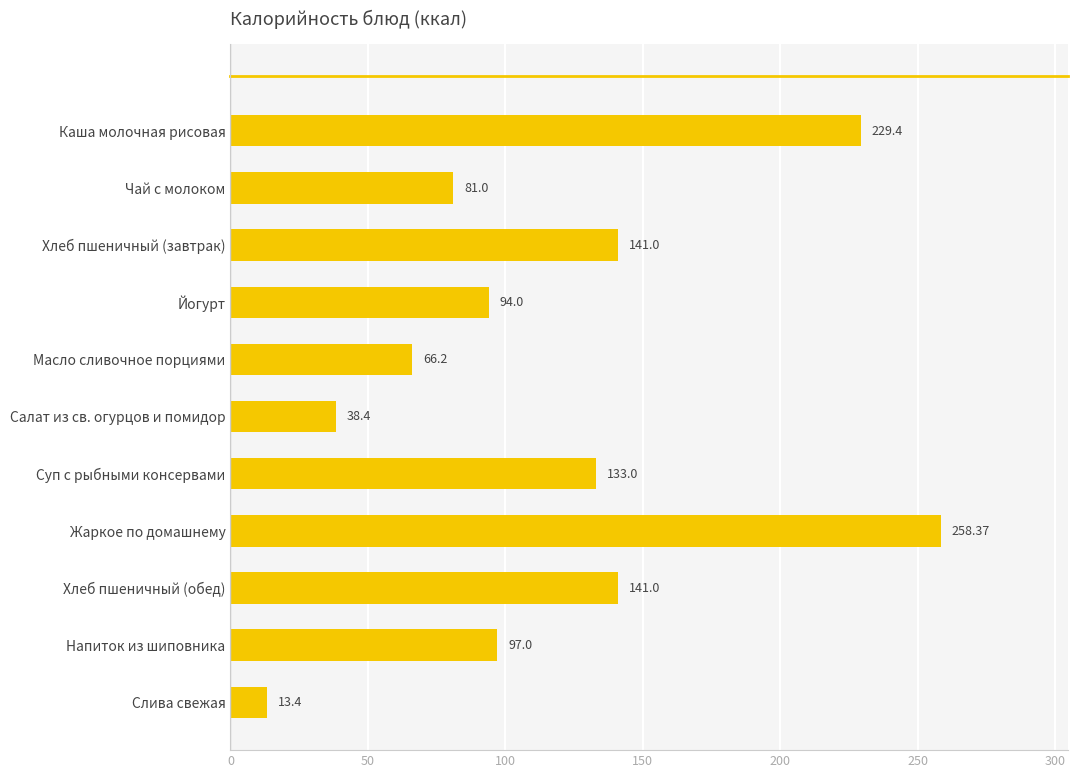

Which has a higher value, Чай с молоком or Жаркое по домашнему?

Жаркое по домашнему